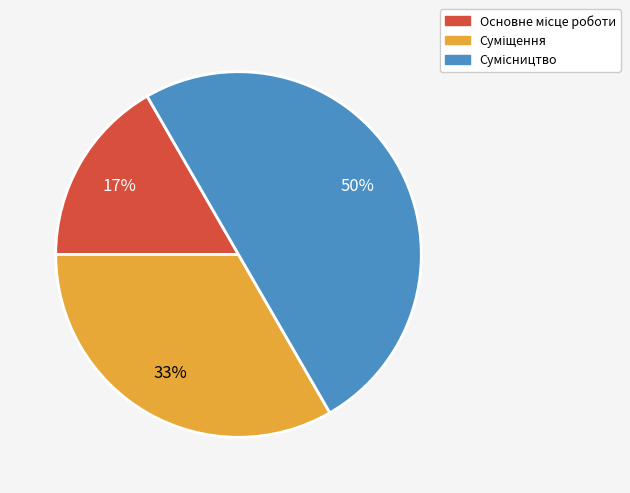

To the nearest percent, what is the difference between the largest and smallest slice percentages?

33%